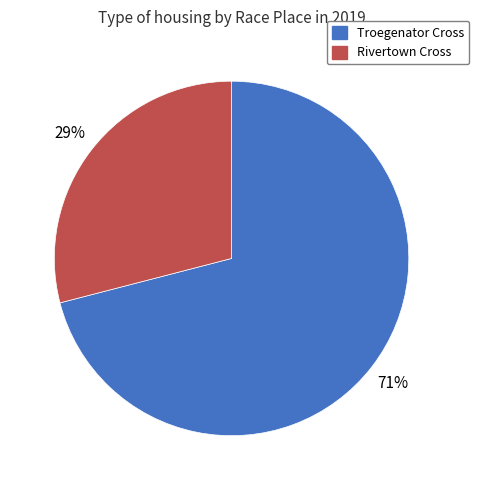

Combined, do Rivertown Cross and Troegenator Cross account for over 50%?

Yes